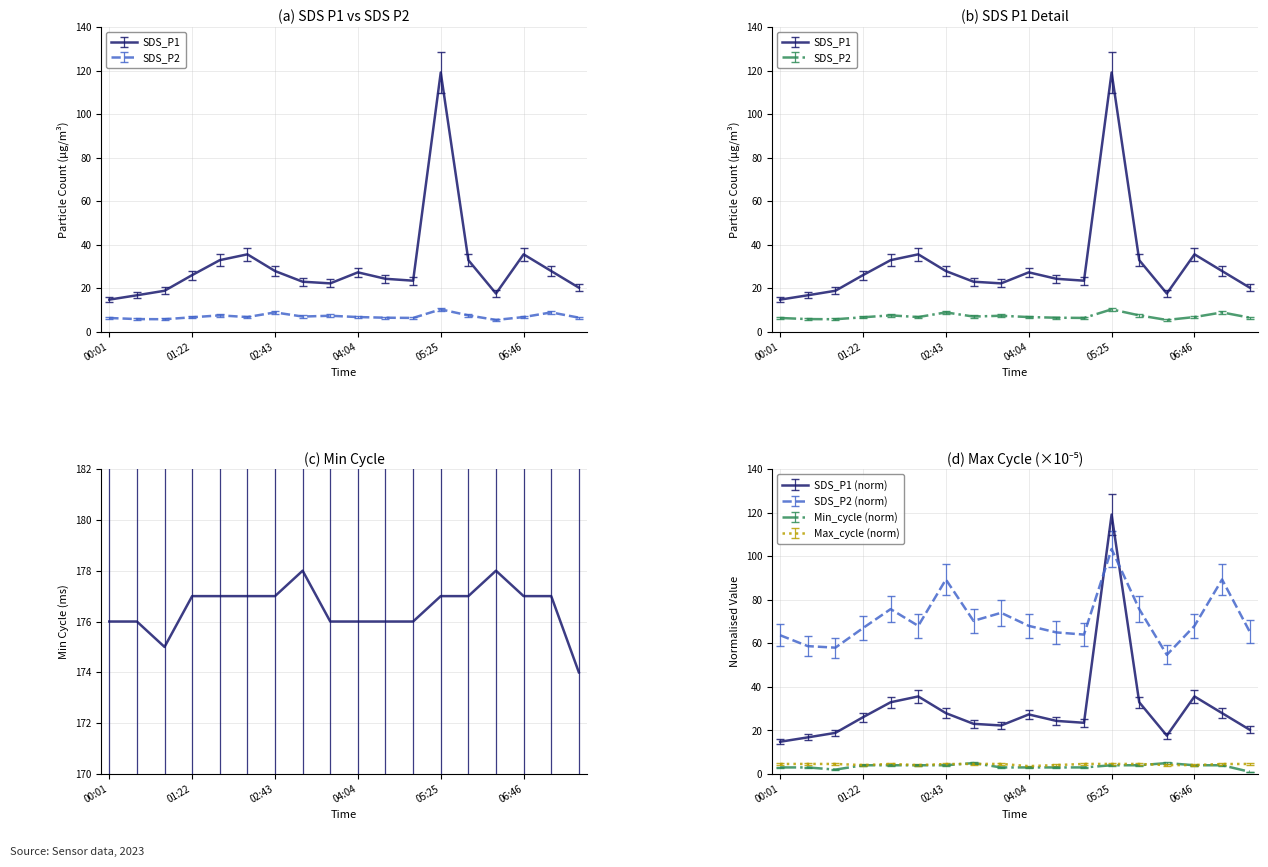

What is the approximate value of Max_cycle at 04:04?

3.3